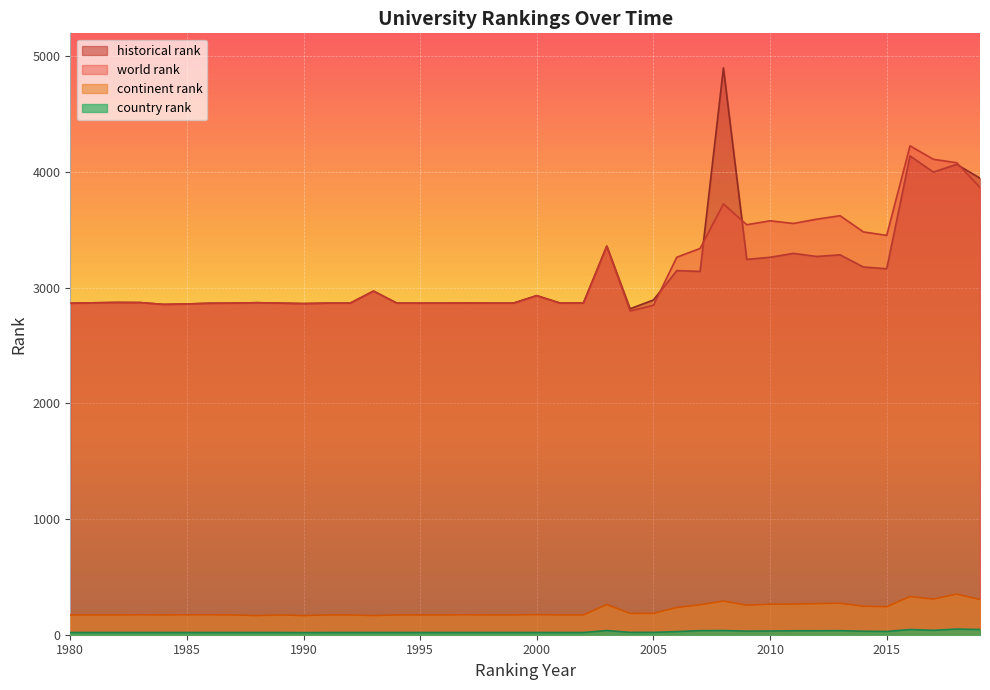

At 1980, list the series in order from smallest to largest.

country rank, continent rank, world rank, historical rank